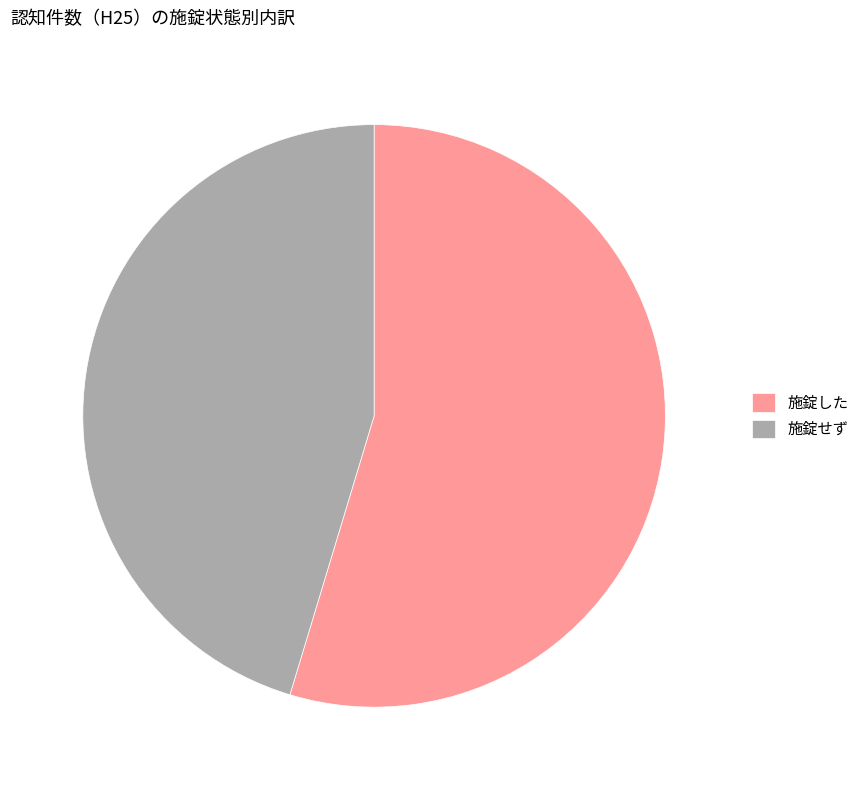

Combined, do 施錠した and 施錠せず account for over 50%?

Yes